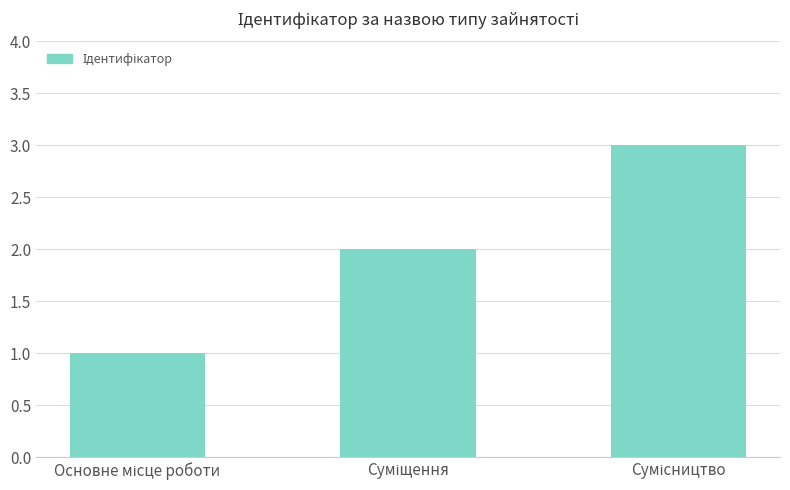

What is the greatest value displayed?

3